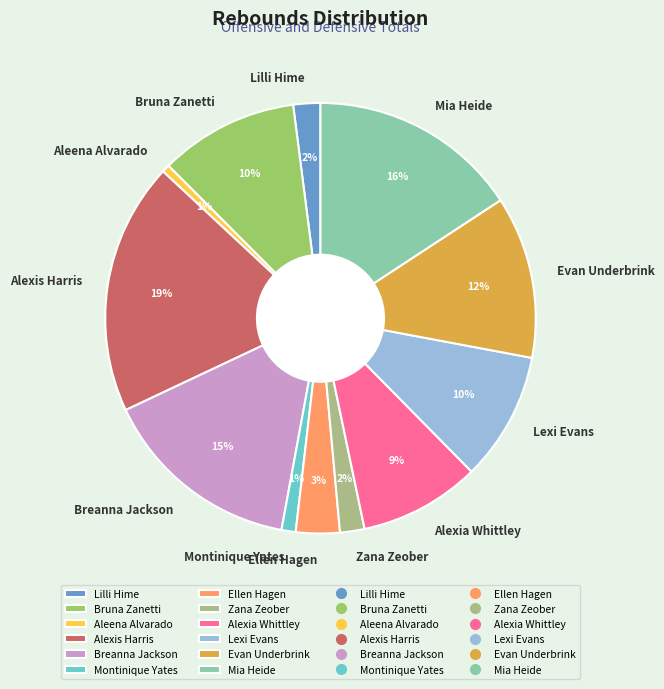

Count the number of slices in the pie.

12